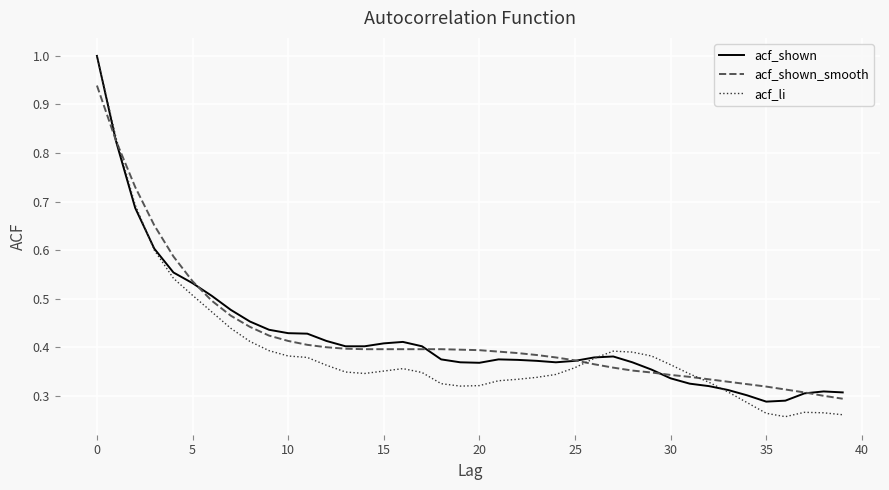

Which series has the largest range (max minus min)?

acf_li